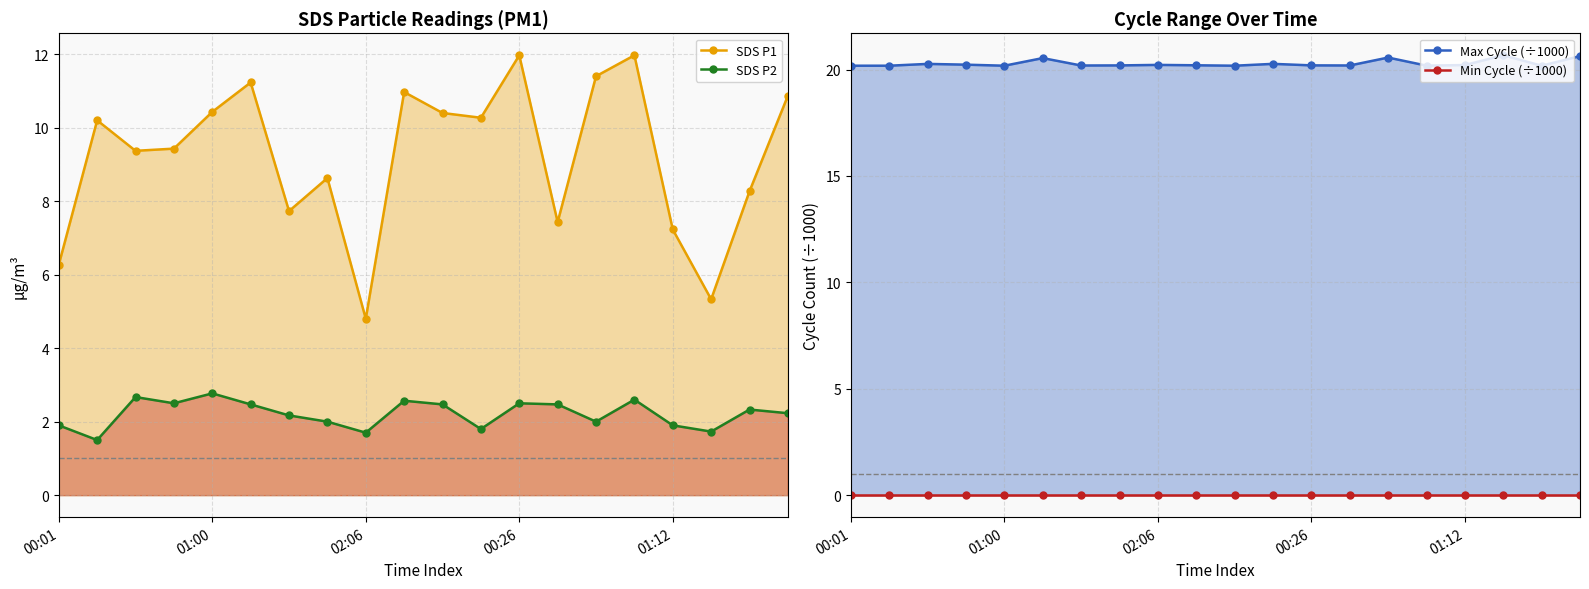

What is the sum of the SDS P1 values at 00:01 and 10?

16.7